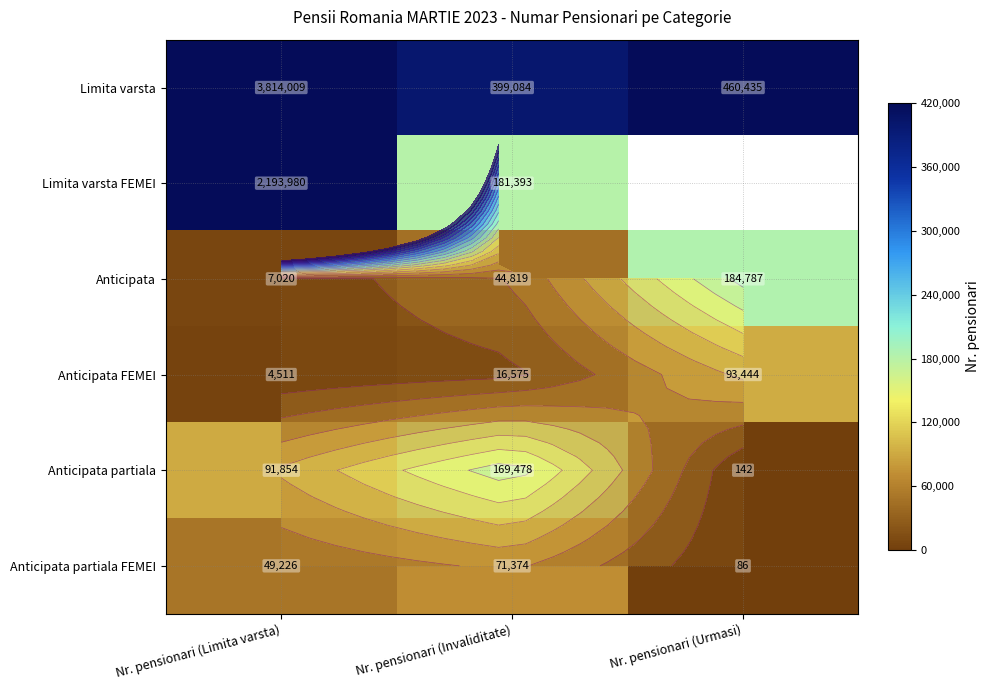

Count the Anticipata partiala values in the range 142 to 169478.

3